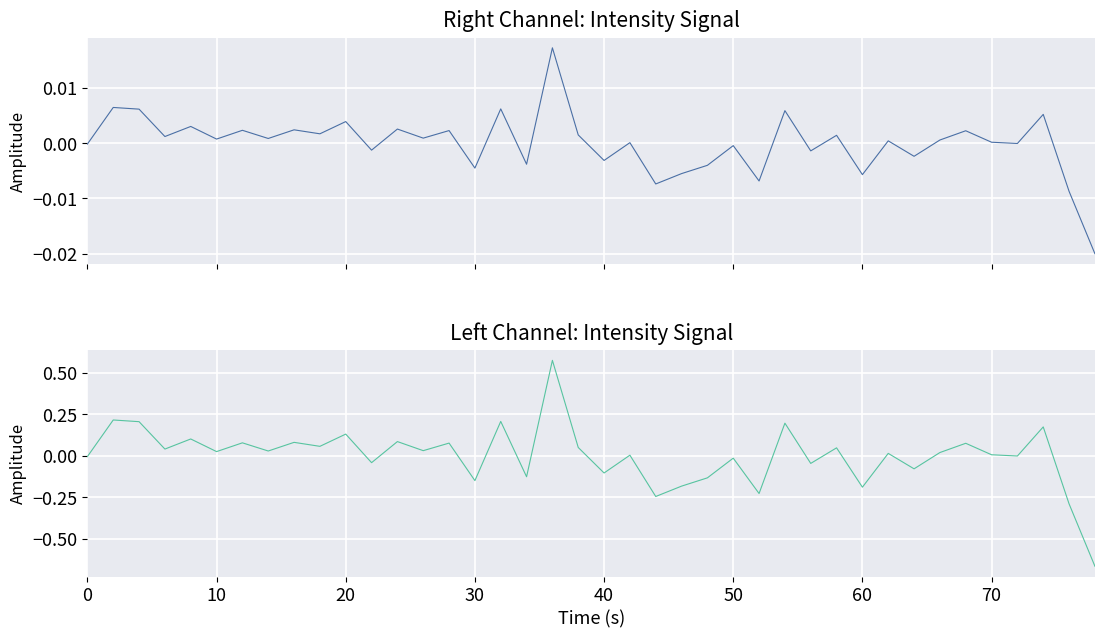

How many negative values does the intensity(dBm) [normalized, lower] series have?

16